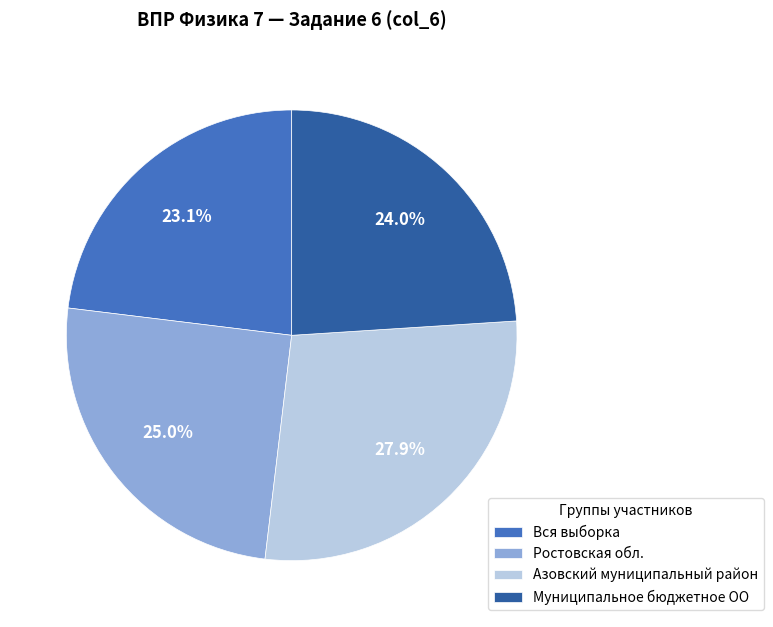

Does Азовский муниципальный район represent more than half of the total?

No